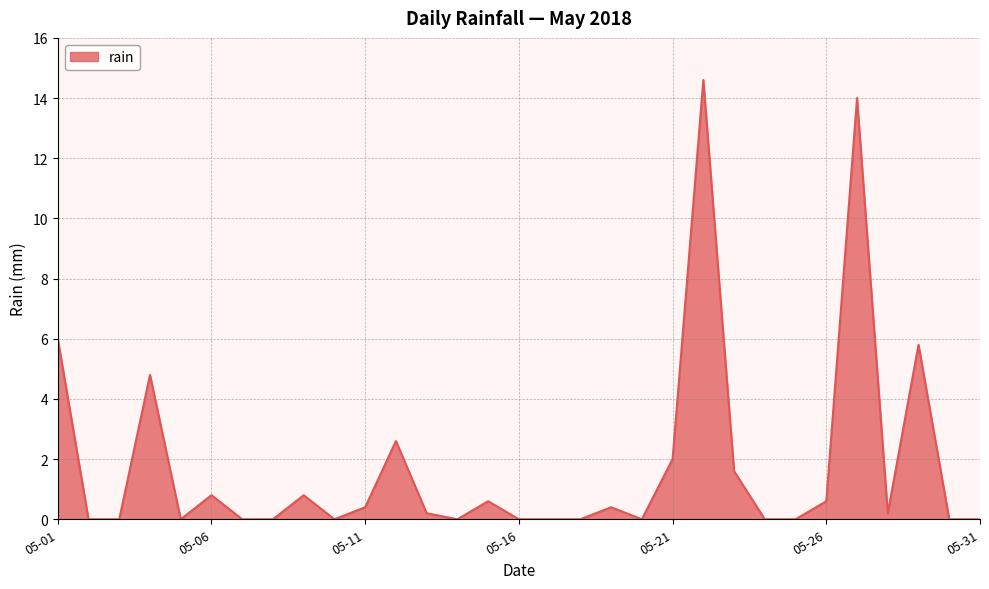

What is the difference between the maximum and minimum values?

14.6